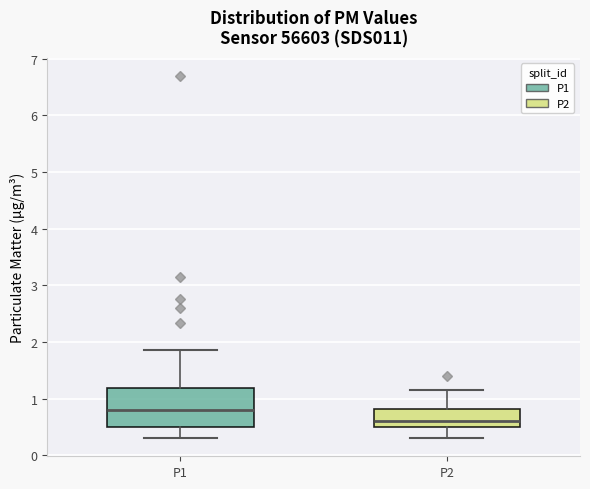

Reading left to right, read every box against the y-axis: the position of its median line, the range the box covers, and the ends of its whiskers. The values are not printed on the chart, so give them approximately, as read against the axis.

P1: median 0.8, box 0.5 to 1.2, whiskers 0.3 to 1.9
P2: median 0.6, box 0.5 to 0.8, whiskers 0.3 to 1.2